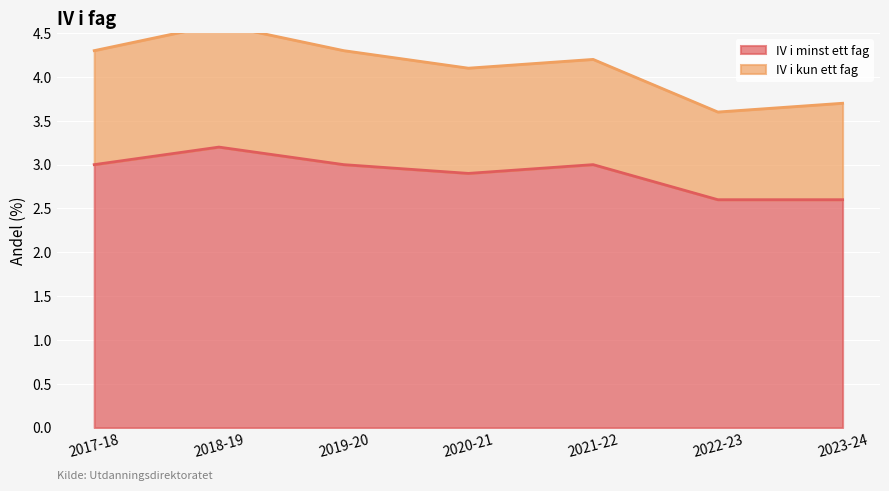

What is the minimum value for IV i minst ett fag?

2.6